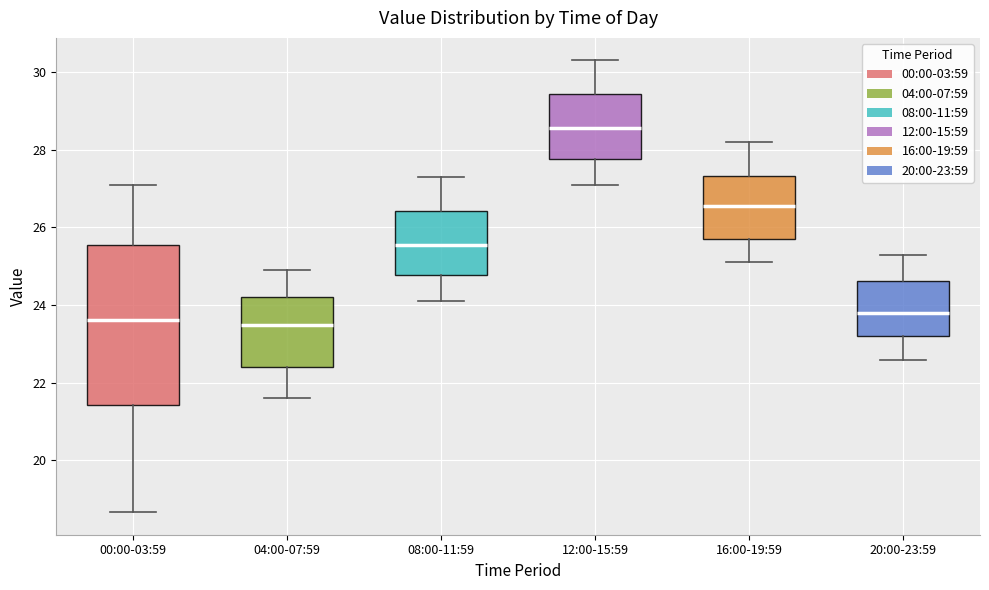

Reading left to right, read every box against the y-axis: the position of its median line, the range the box covers, and the ends of its whiskers. The values are not printed on the chart, so give them approximately, as read against the axis.

00:00-03:59: median 23.6, box 21.4 to 25.6, whiskers 18.6 to 27.2
04:00-07:59: median 23.6, box 22.4 to 24.2, whiskers 21.6 to 25.0
08:00-11:59: median 25.6, box 24.8 to 26.4, whiskers 24.2 to 27.4
12:00-15:59: median 28.6, box 27.8 to 29.4, whiskers 27.2 to 30.4
16:00-19:59: median 26.6, box 25.8 to 27.4, whiskers 25.2 to 28.2
20:00-23:59: median 23.8, box 23.2 to 24.6, whiskers 22.6 to 25.4